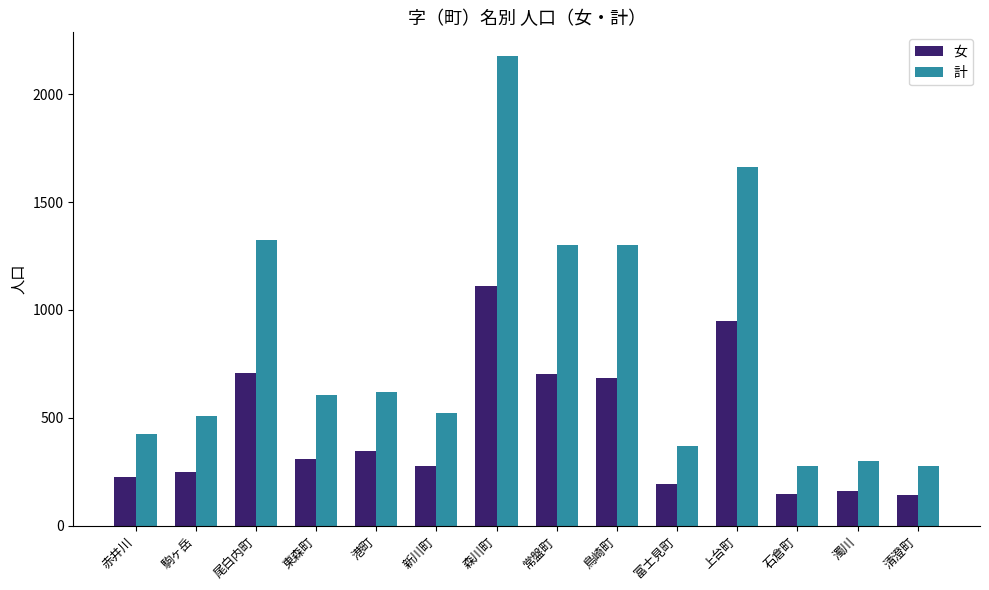

Which series has the widest spread of values?

計